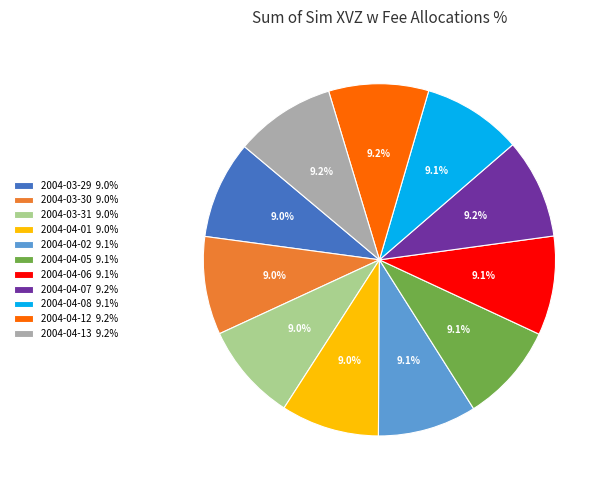

Is there any slice that represents more than half of the pie?

No